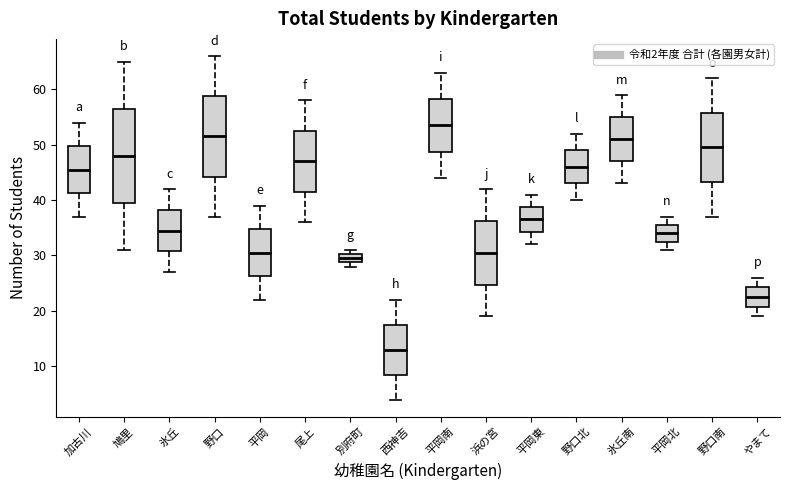

Reading left to right, read every box against the y-axis: the position of its median line, the range the box covers, and the ends of its whiskers. The values are not printed on the chart, so give them approximately, as read against the axis.

加古川: median 46, box 41 to 50, whiskers 37 to 54
鳩里: median 48, box 40 to 57, whiskers 31 to 65
氷丘: median 35, box 31 to 38, whiskers 27 to 42
野口: median 52, box 44 to 59, whiskers 37 to 66
平岡: median 31, box 26 to 35, whiskers 22 to 39
尾上: median 47, box 42 to 53, whiskers 36 to 58
別府町: median 30 (inside the box), box 29 to 30, whiskers 28 to 31
西神吉: median 13, box 9 to 18, whiskers 4 to 22
平岡南: median 54, box 49 to 58, whiskers 44 to 63
浜の宮: median 31, box 25 to 36, whiskers 19 to 42
平岡東: median 37, box 34 to 39, whiskers 32 to 41
野口北: median 46, box 43 to 49, whiskers 40 to 52
氷丘南: median 51, box 47 to 55, whiskers 43 to 59
平岡北: median 34, box 33 to 36, whiskers 31 to 37
野口南: median 50, box 43 to 56, whiskers 37 to 62
やまて: median 23, box 21 to 24, whiskers 19 to 26